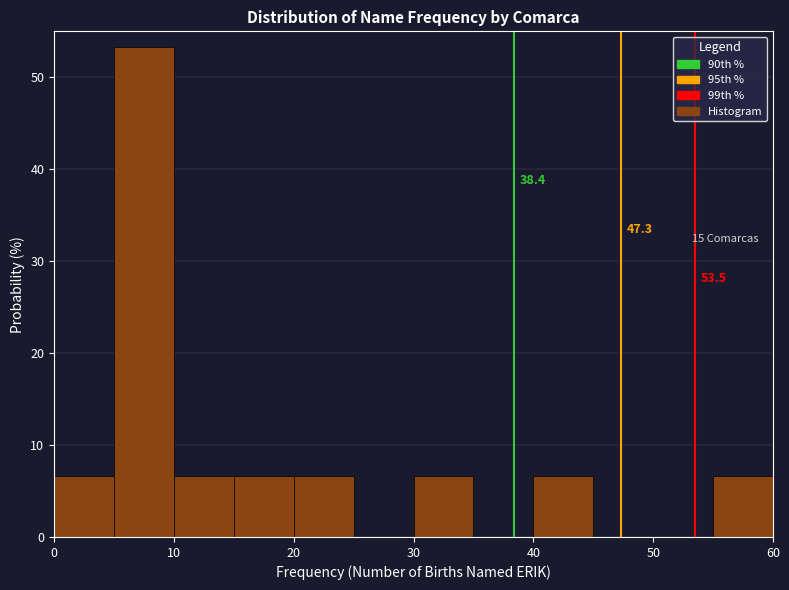

Over which range of the x-axis is the bar tallest?

5 to 10